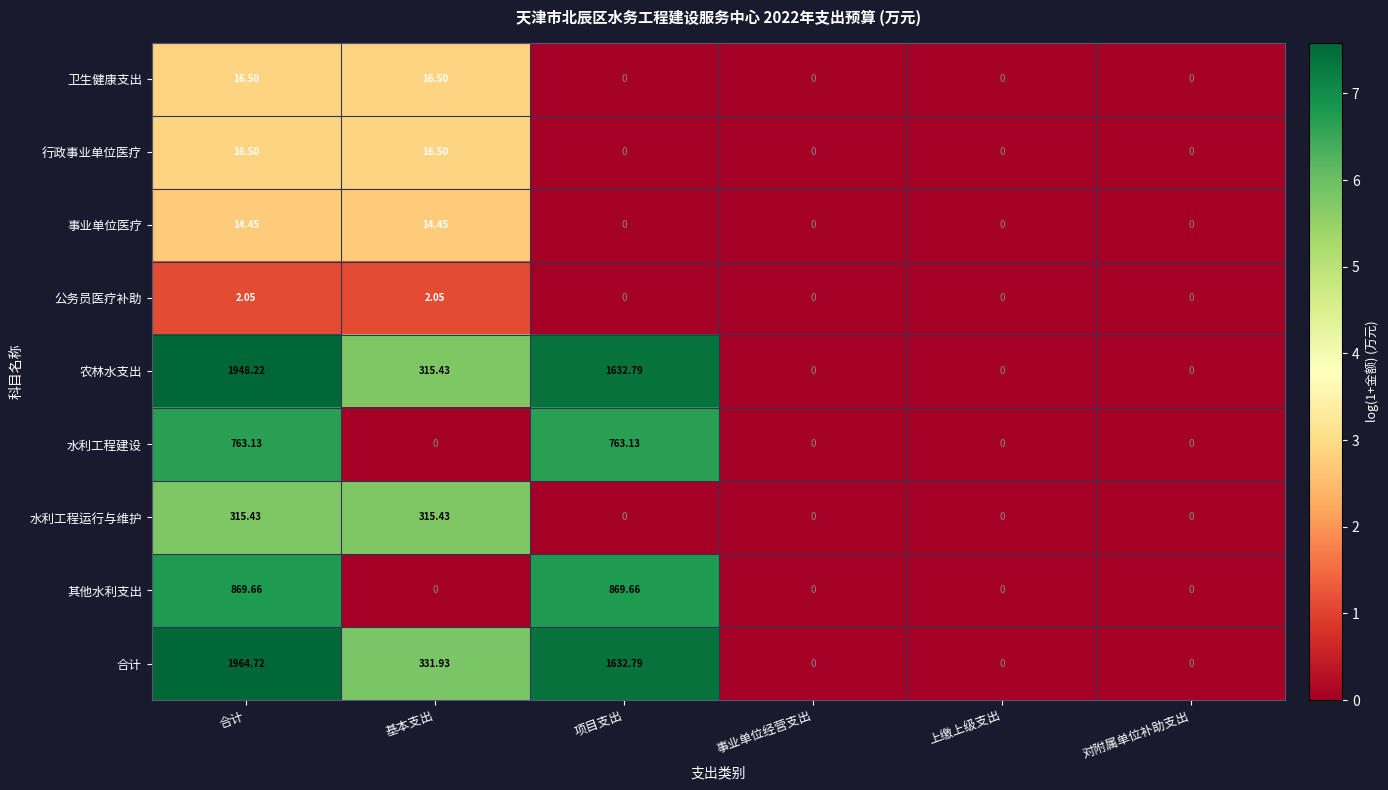

Which series has the largest range (max minus min)?

合计